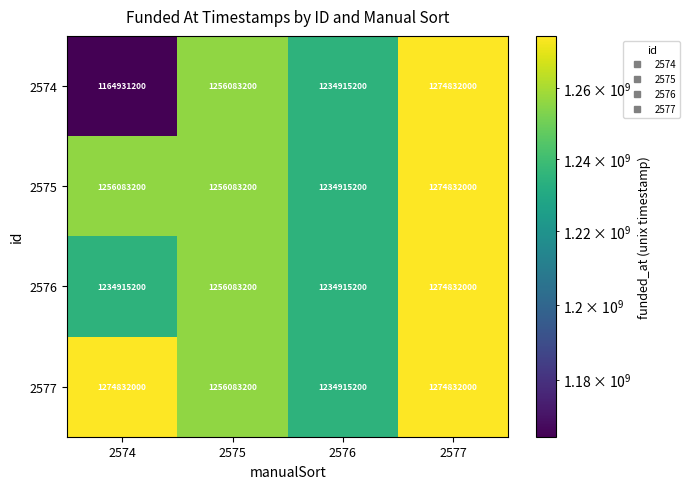

What is the minimum value shown in the chart?

1164931200